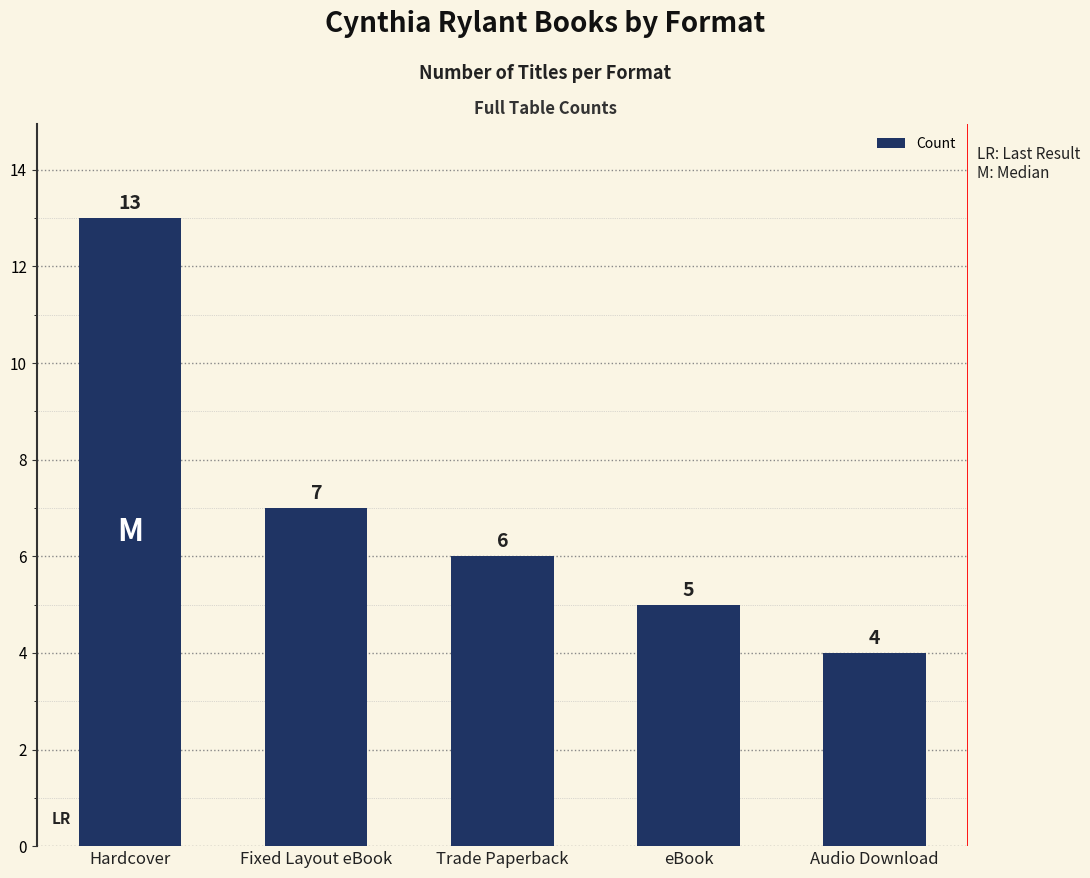

What is the sum of all values?

35